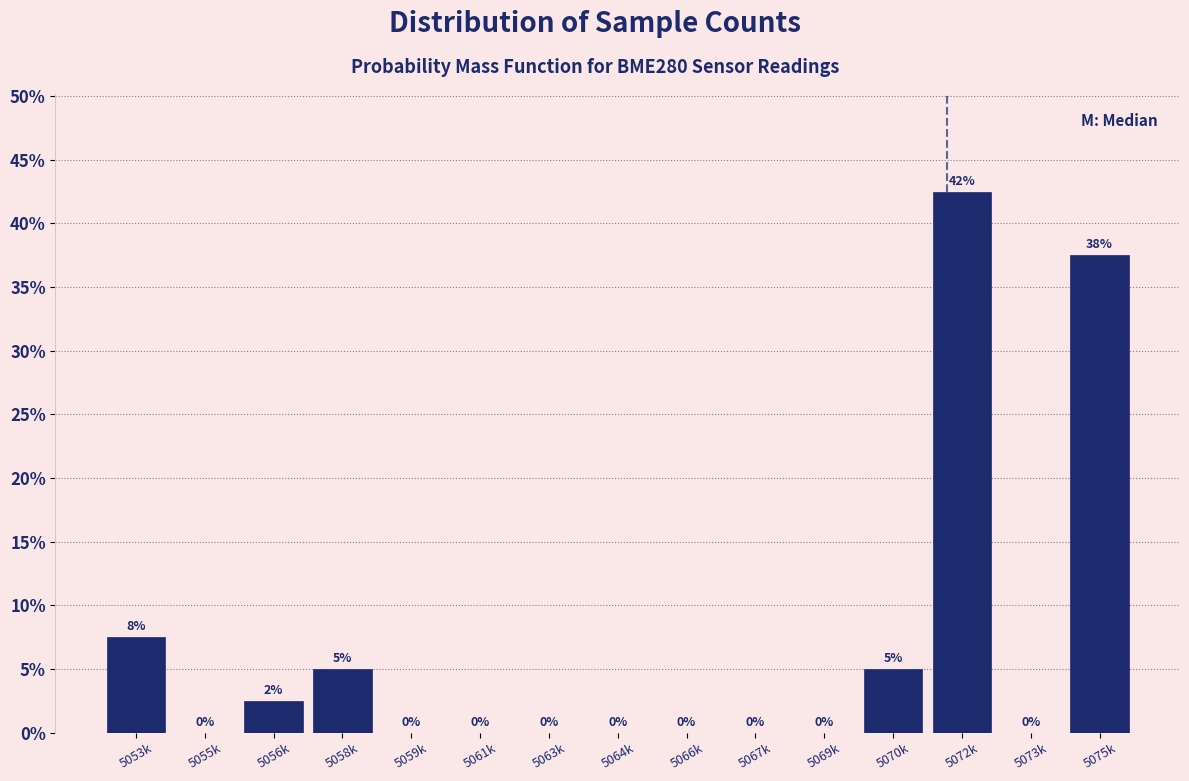

The value at 5075k is 37.5. True or false?

True